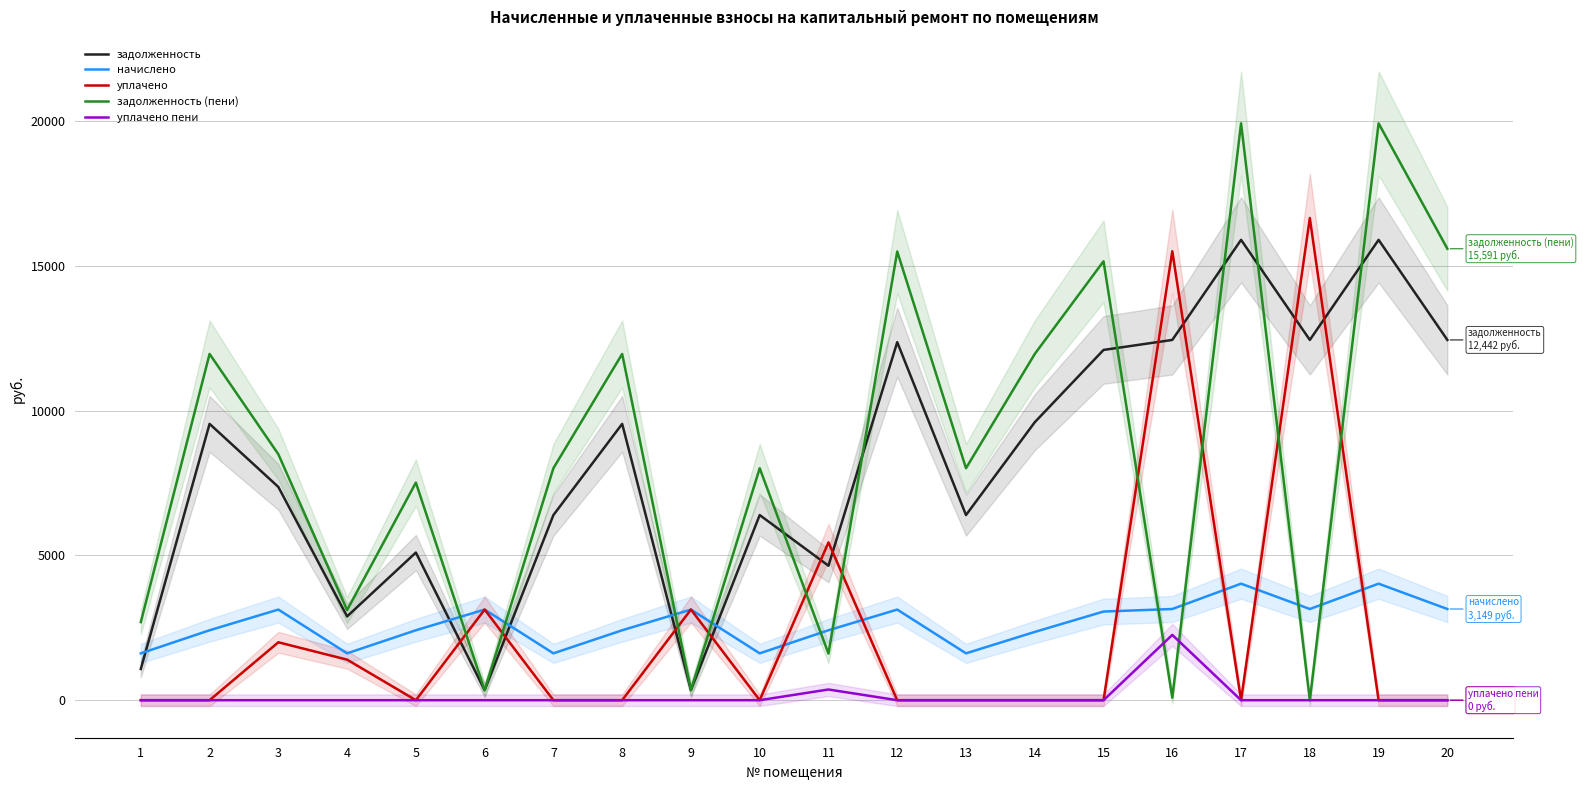

The задолженность series shows 15086.6 at 14. True or false?

False